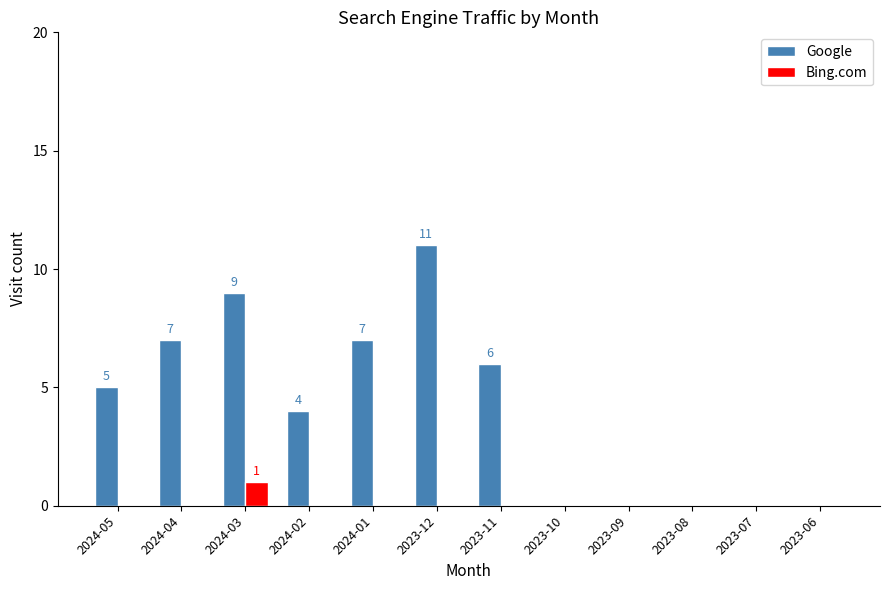

The value of Bing.com at 2023-11 is 1. True or false?

False